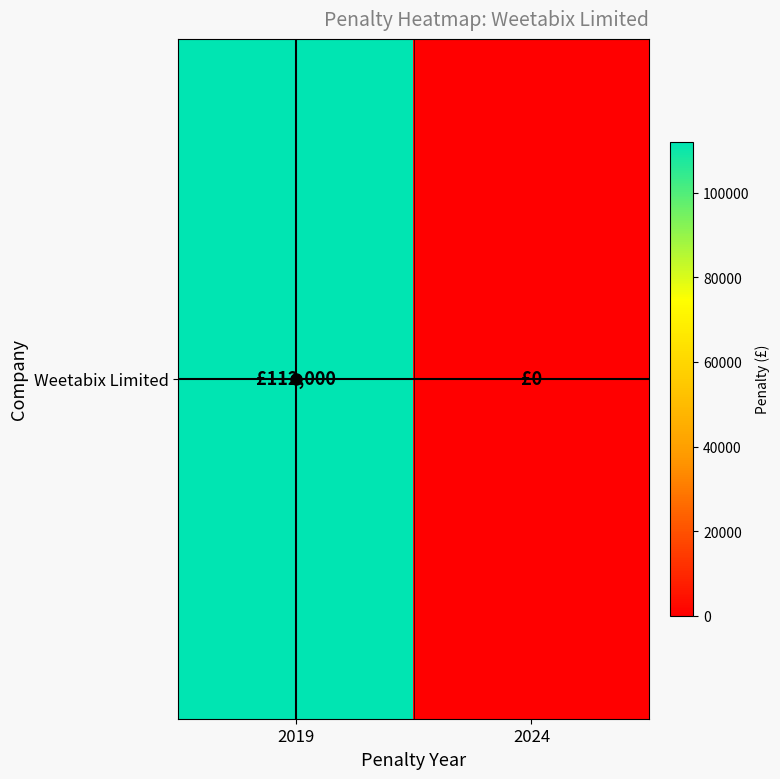

How many positive values are there?

1